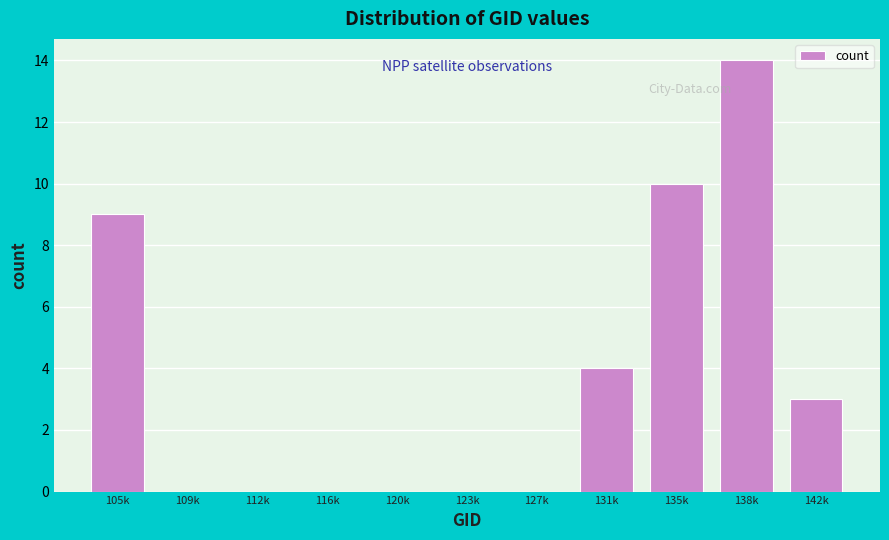

Reading left to right, what are all the values shown in this chart?

105k=9	109k=0	112k=0	116k=0	120k=0	123k=0	127k=0	131k=4	135k=10	138k=14	142k=3